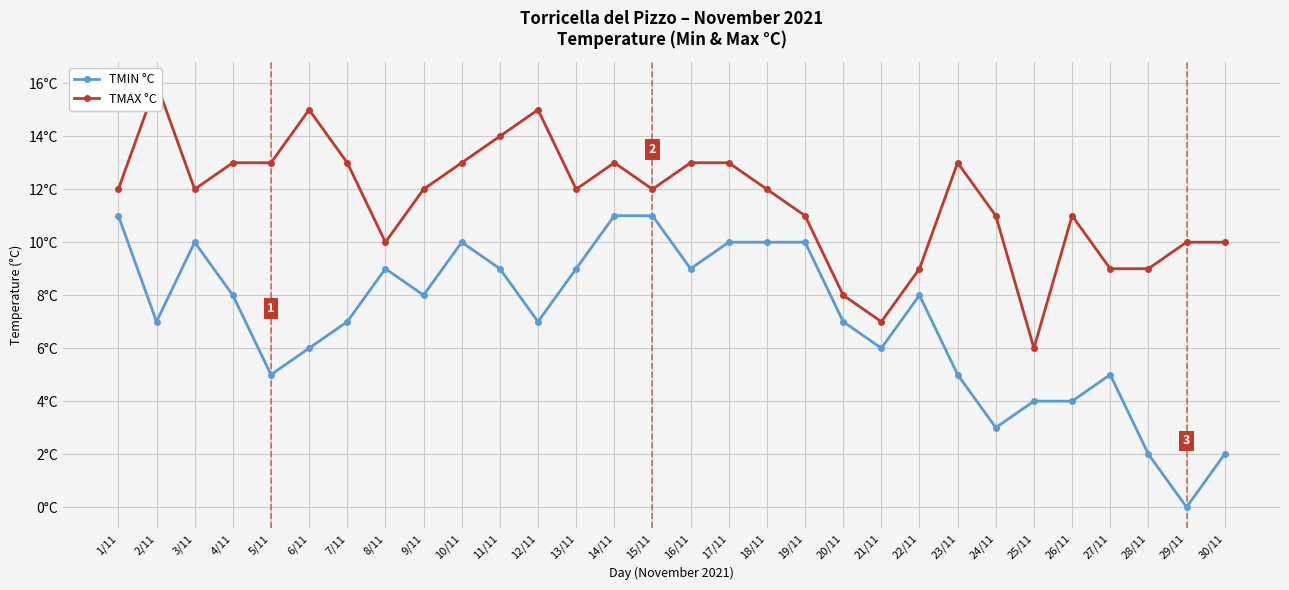

The value of TMIN °C at 16/11 is 5. True or false?

False